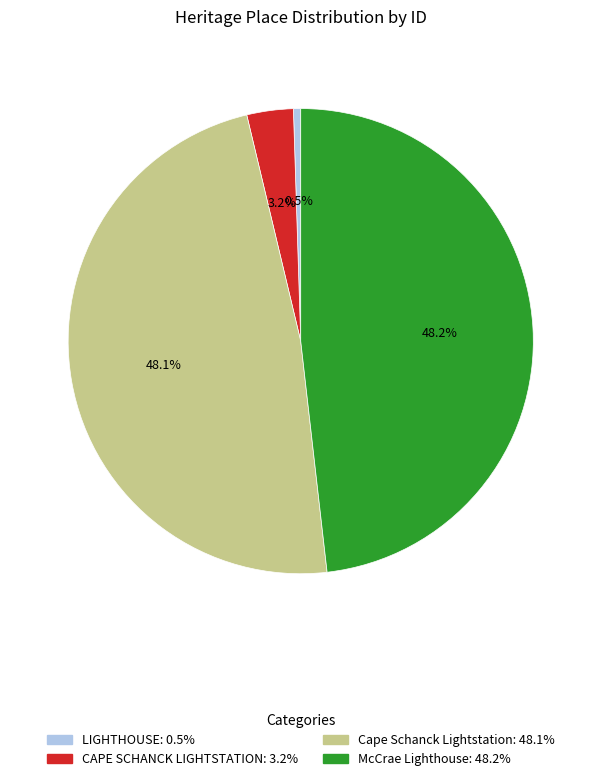

True or false: Cape Schanck Lightstation accounts for 34% of the total.

False